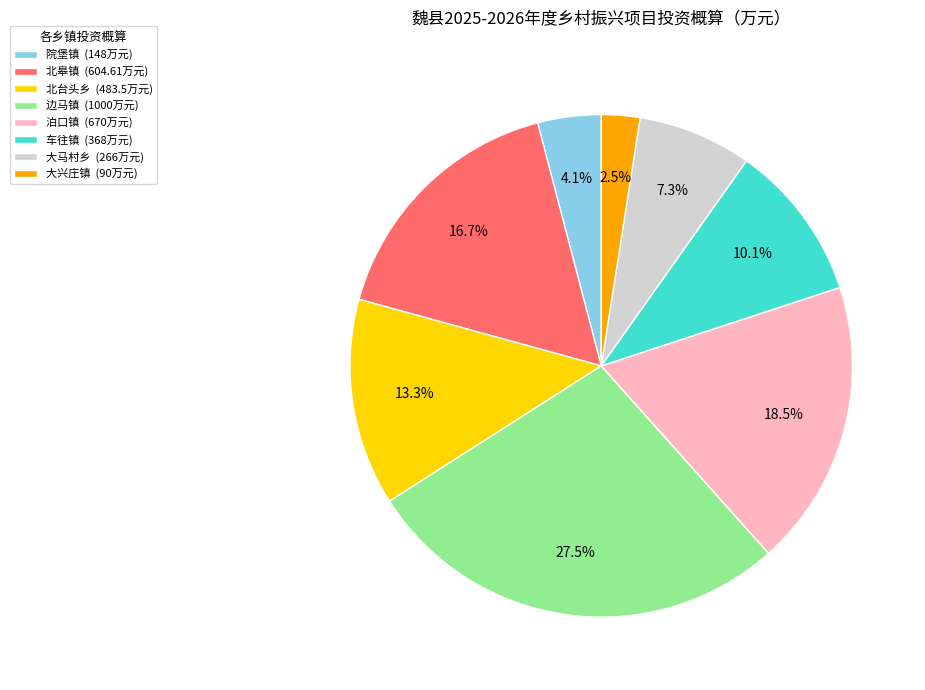

Count the number of slices in the pie.

8